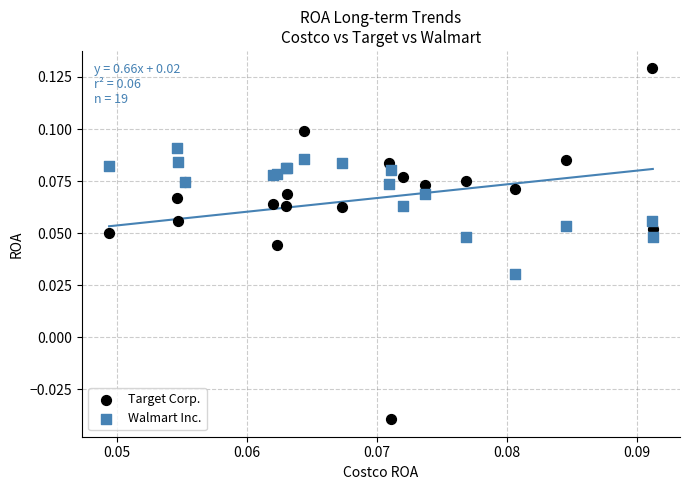

What are all the series names shown in the legend?

Target Corp., Walmart Inc.